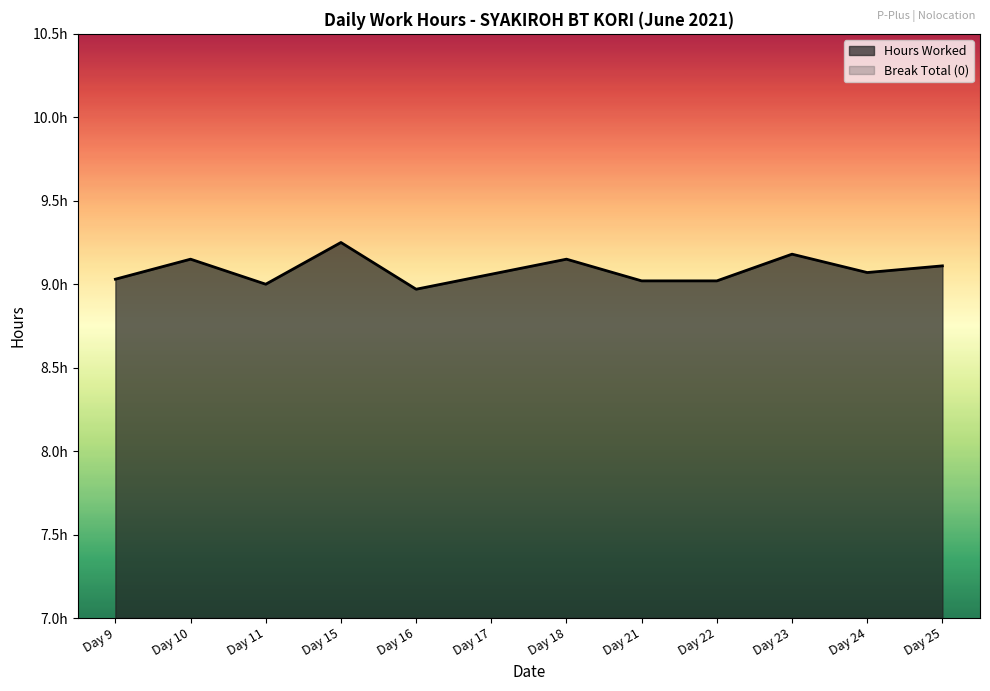

What is the difference between the values at Day 18 and Day 24?

0.1